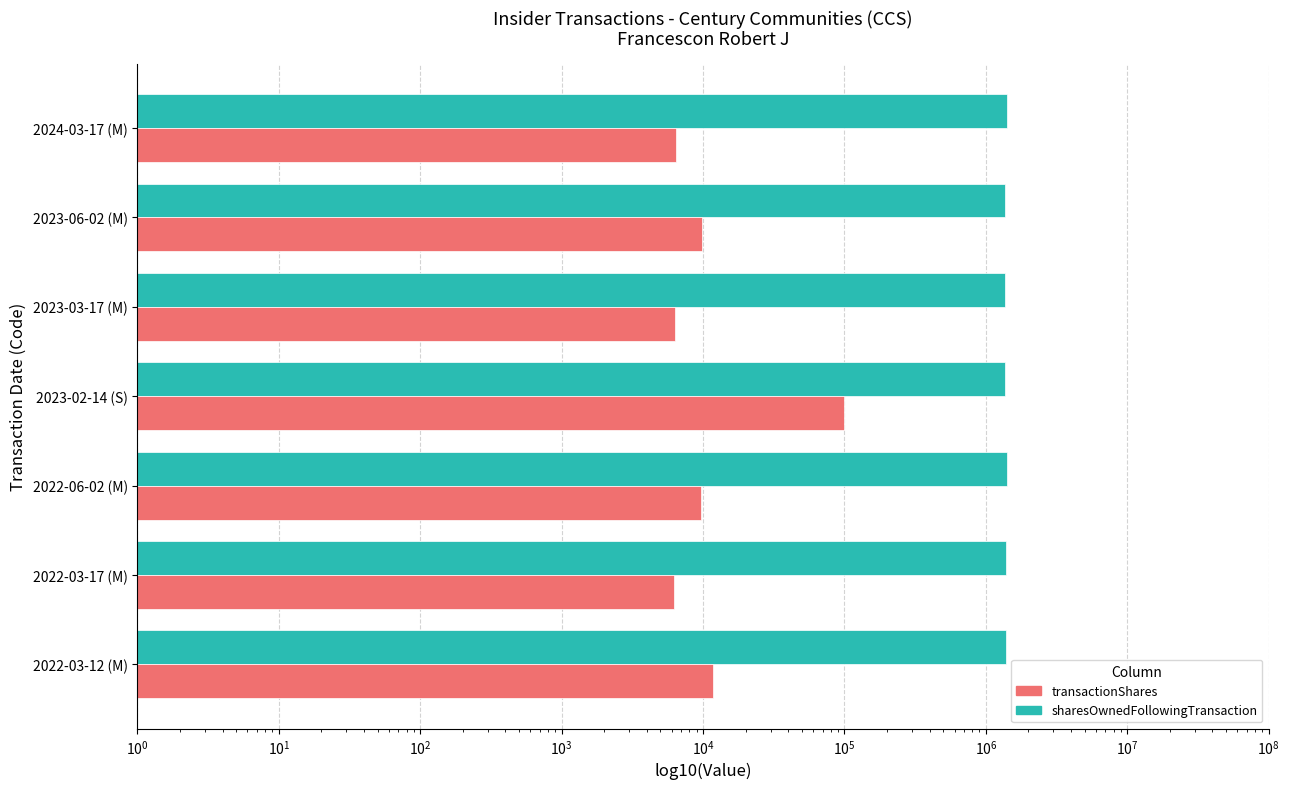

List the series in order of their peak value, highest first.

sharesOwnedFollowingTransaction, transactionShares